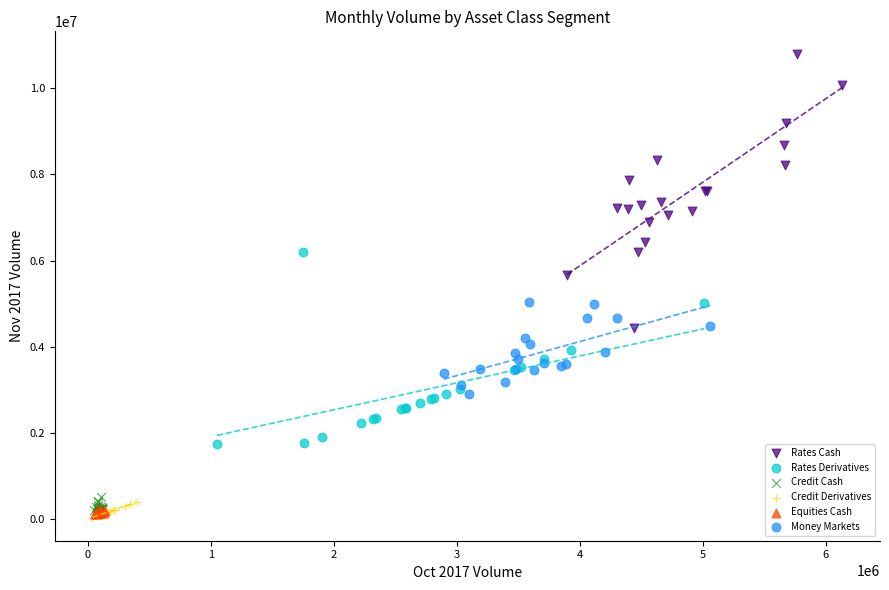

Which series has the widest spread of Y values?

Rates Cash